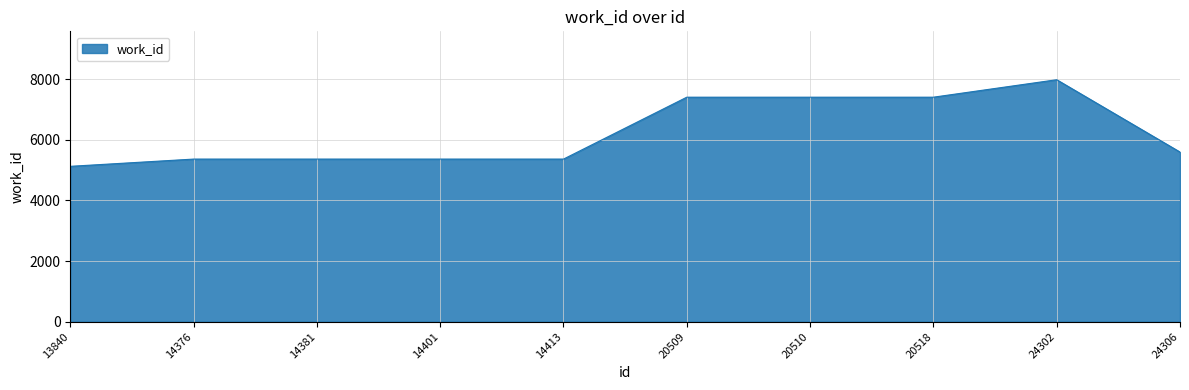

What is the minimum value shown in the chart?

5127